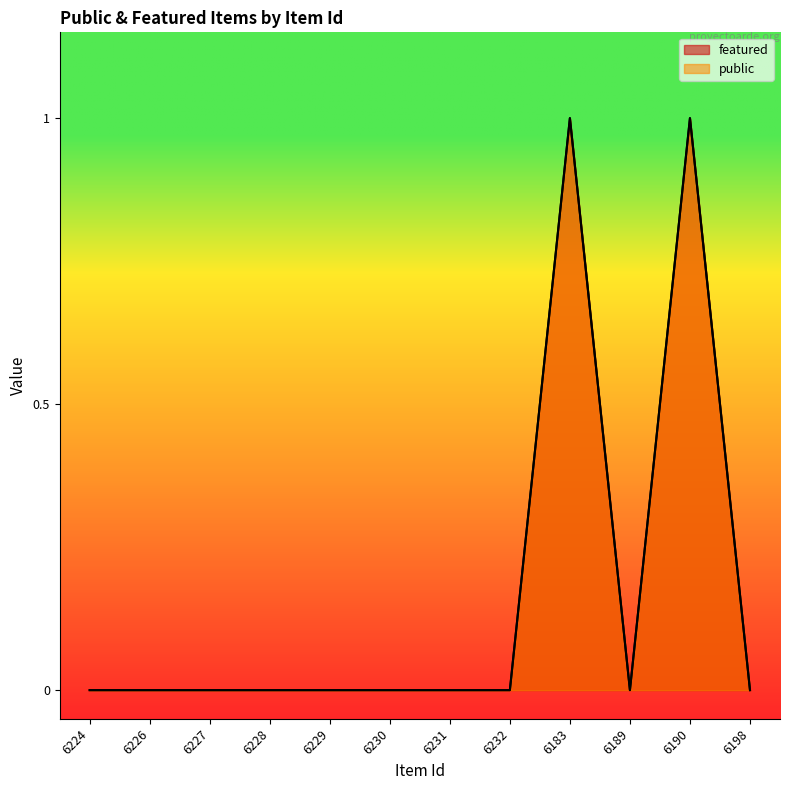

At which label does public reach its minimum?

6224